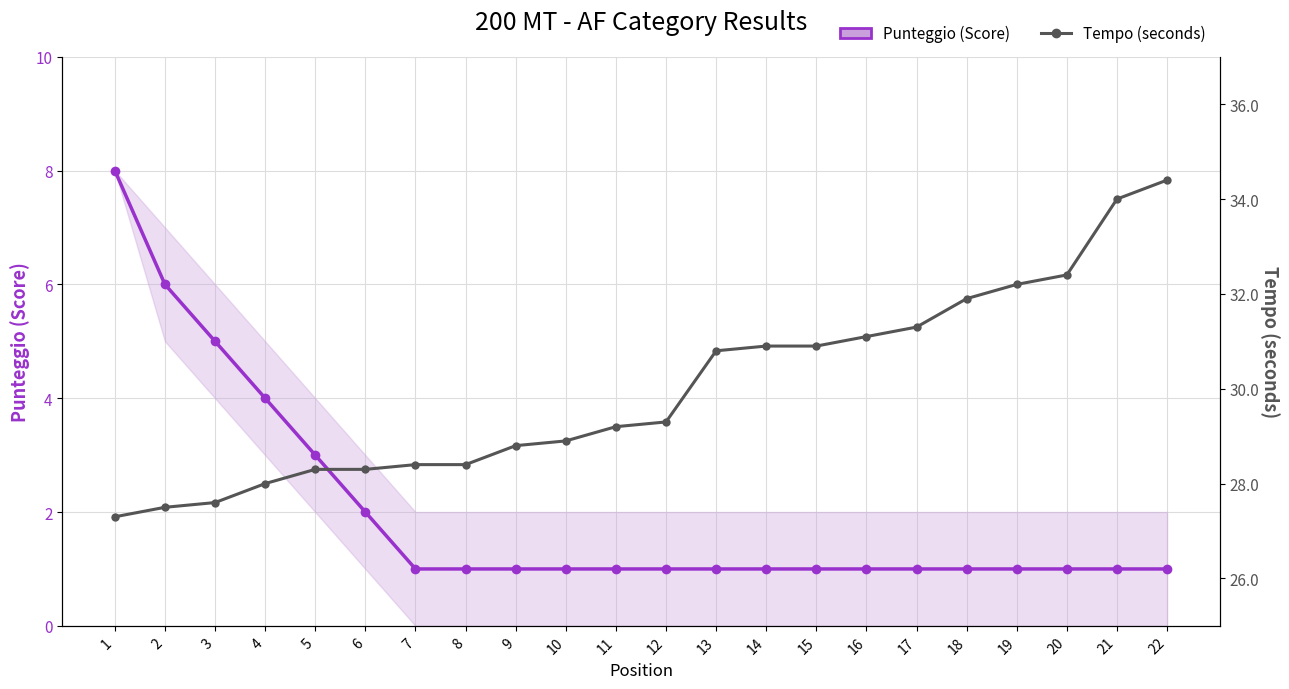

What is the difference between the Punteggio (Score) values at 10 and 3?

4.0